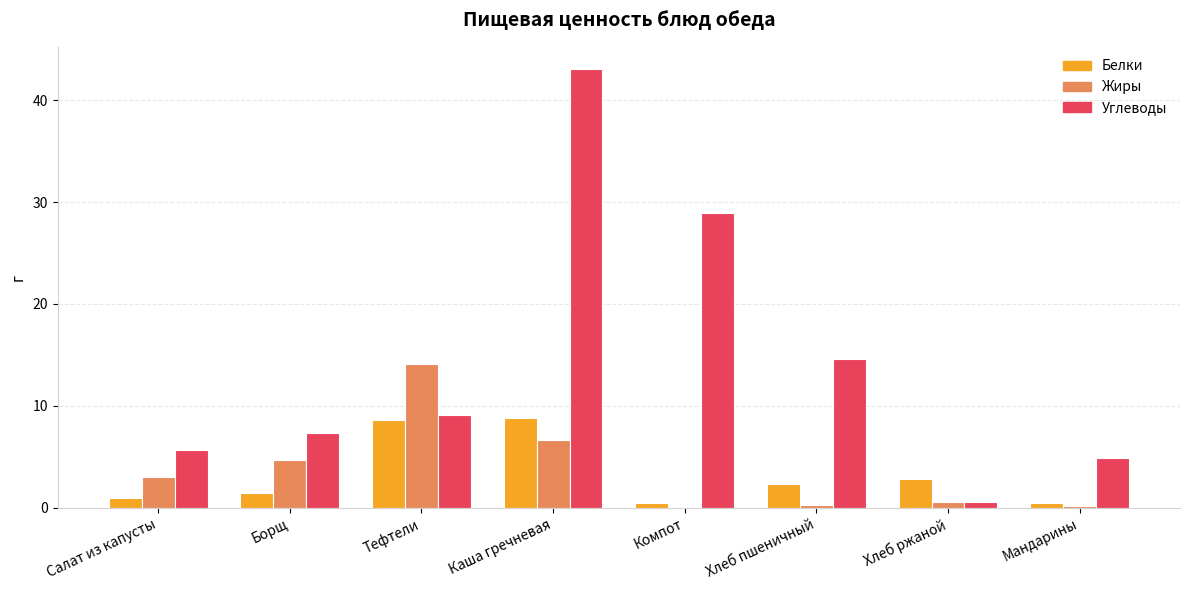

Which series has the largest total across all categories?

Углеводы